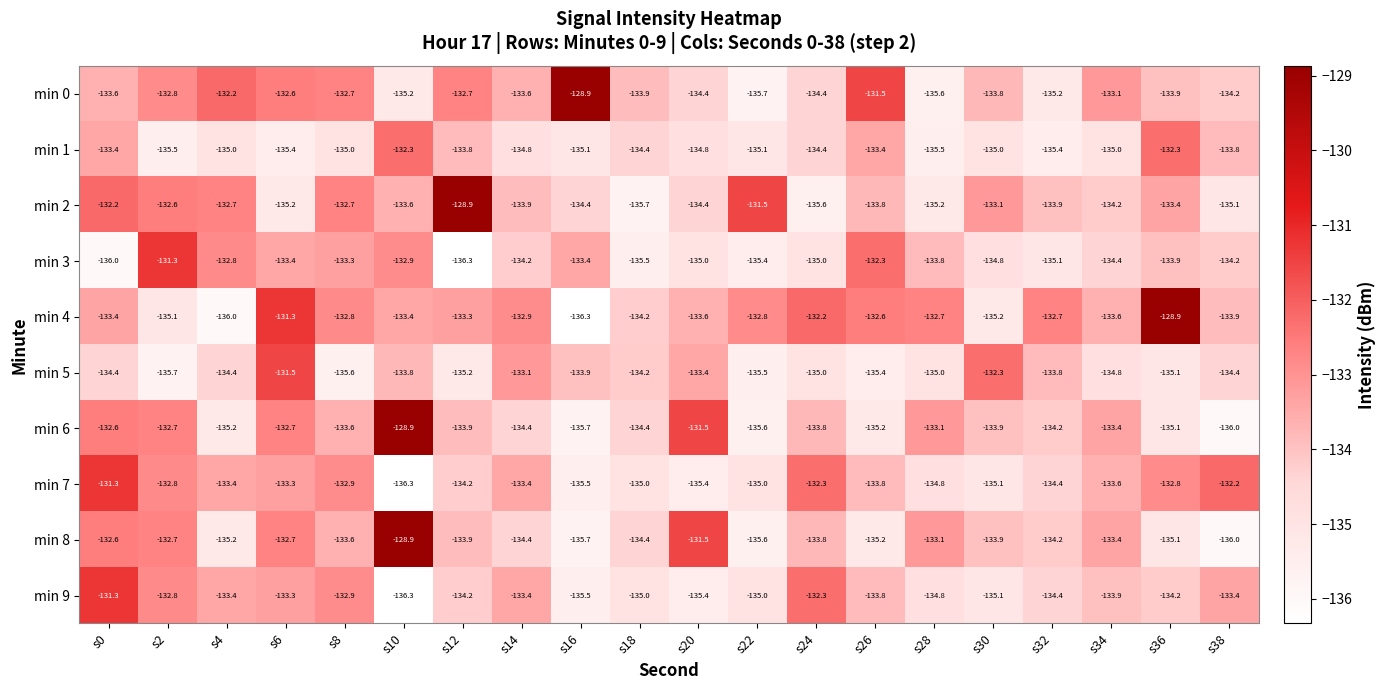

What is the highest value of the min 5 series?

-131.5